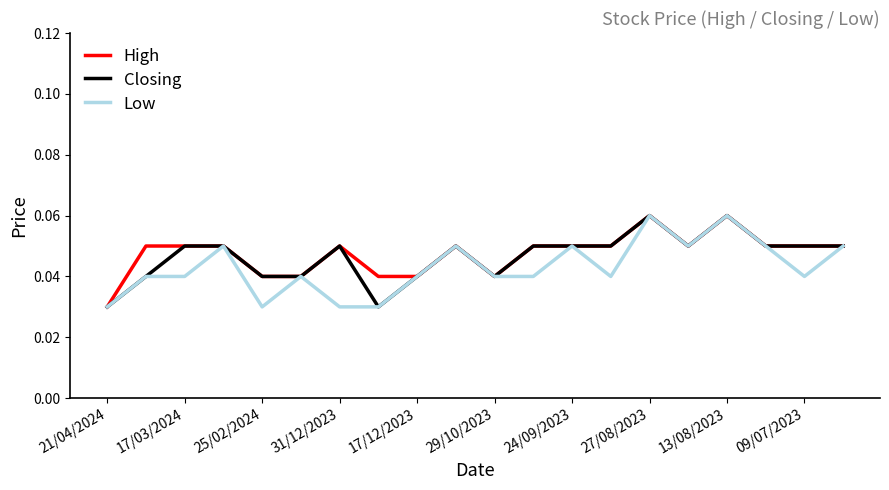

True or false: High has more than 0 interior local peaks.

True